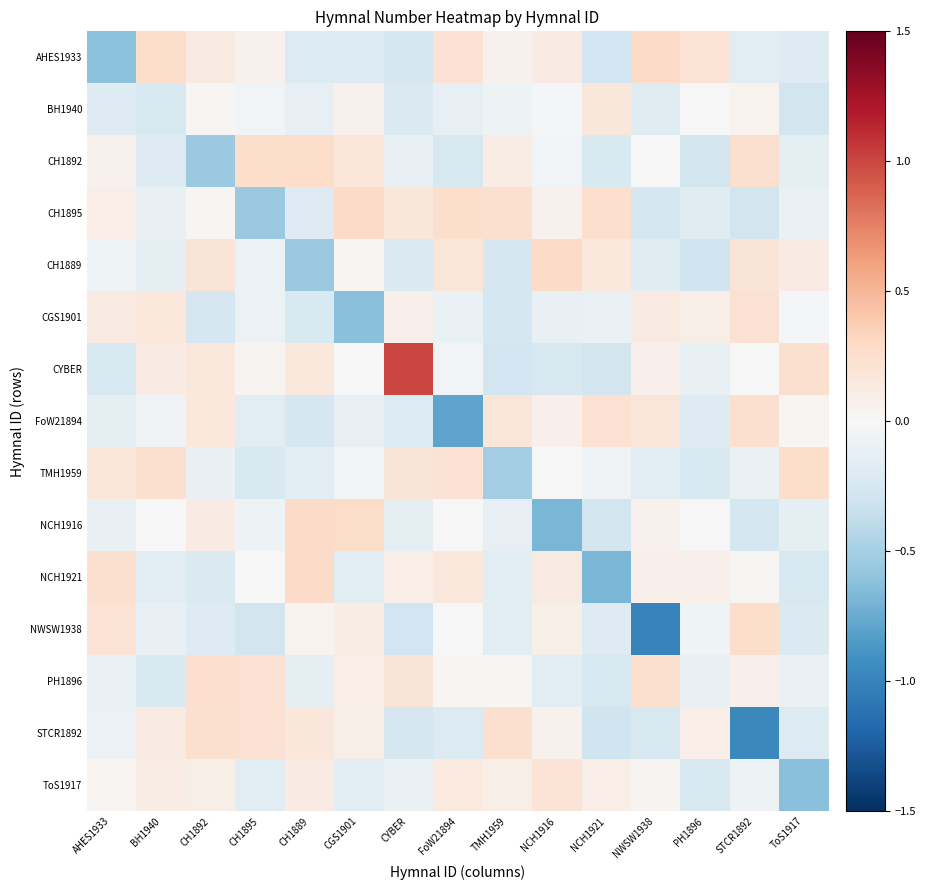

What is the minimum value shown in the chart?

-1.0